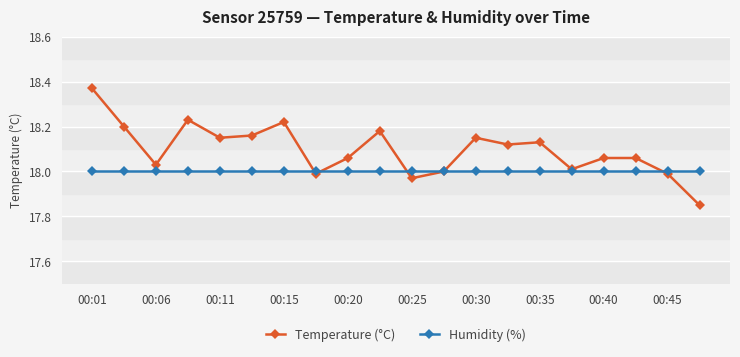

List the series in order of their overall mean, lowest first.

Humidity (%), Temperature (°C)